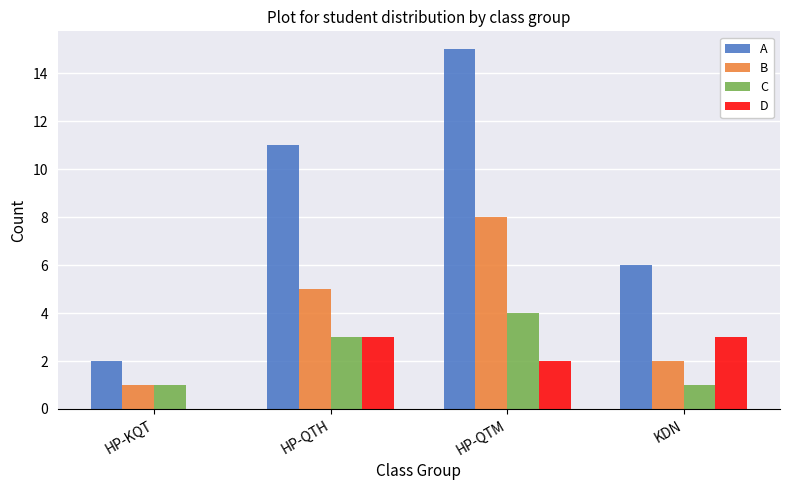

Does the chart contain stacked bars?

No